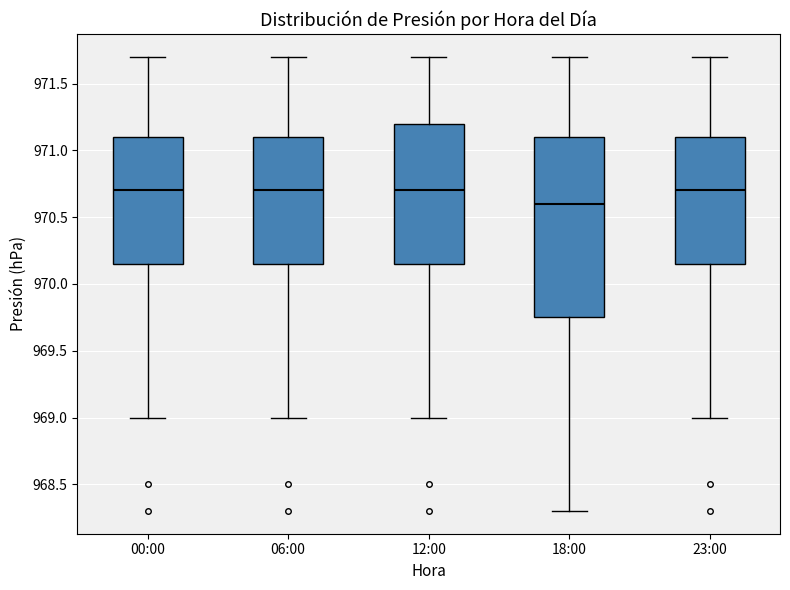

Comparing the boxes themselves (not the whiskers), which one is the tallest?

18:00